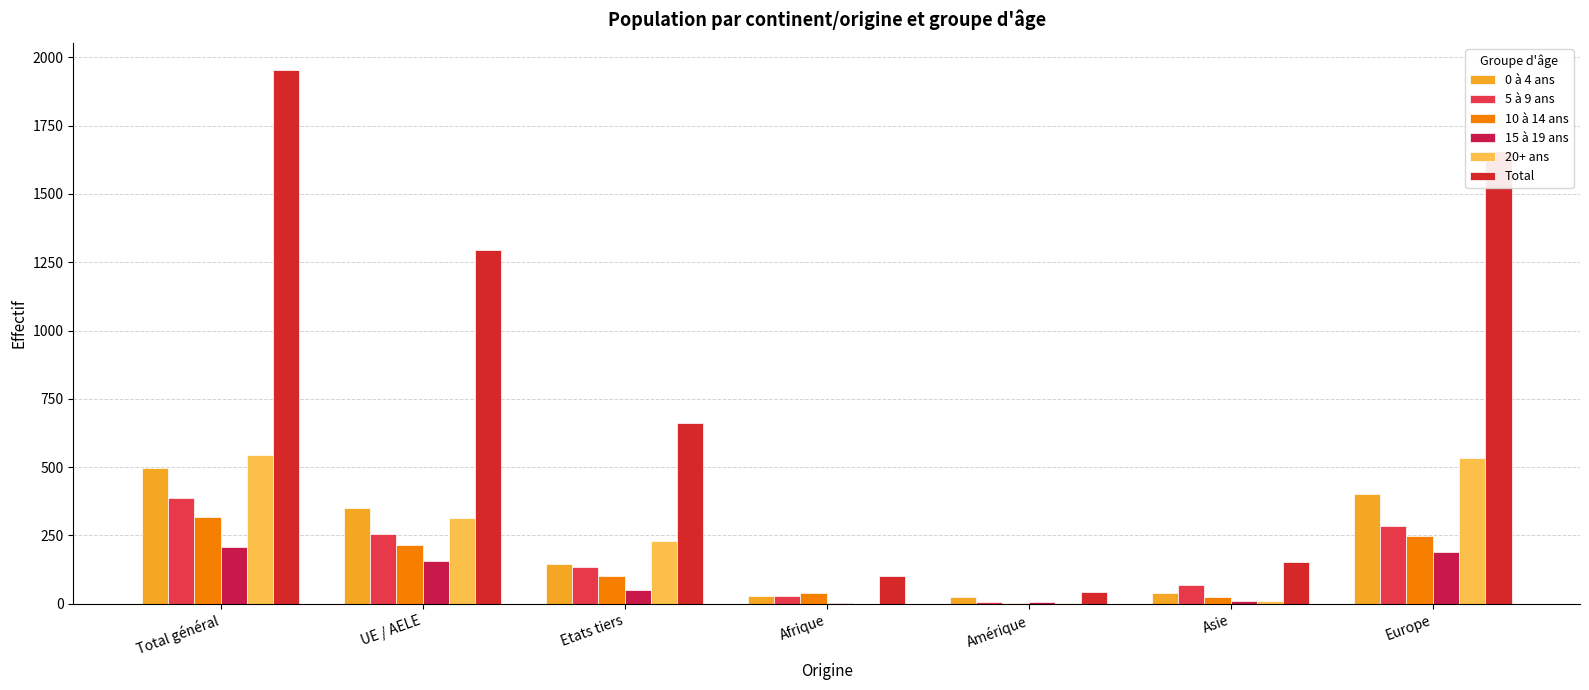

How many series are shown in this chart?

6